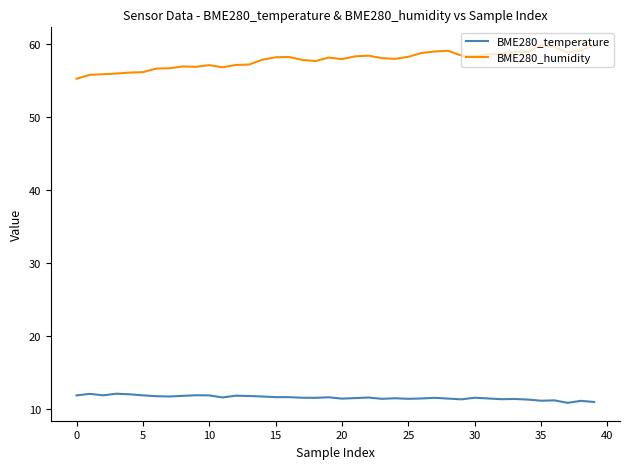

Which series has the largest total across all categories?

BME280_humidity